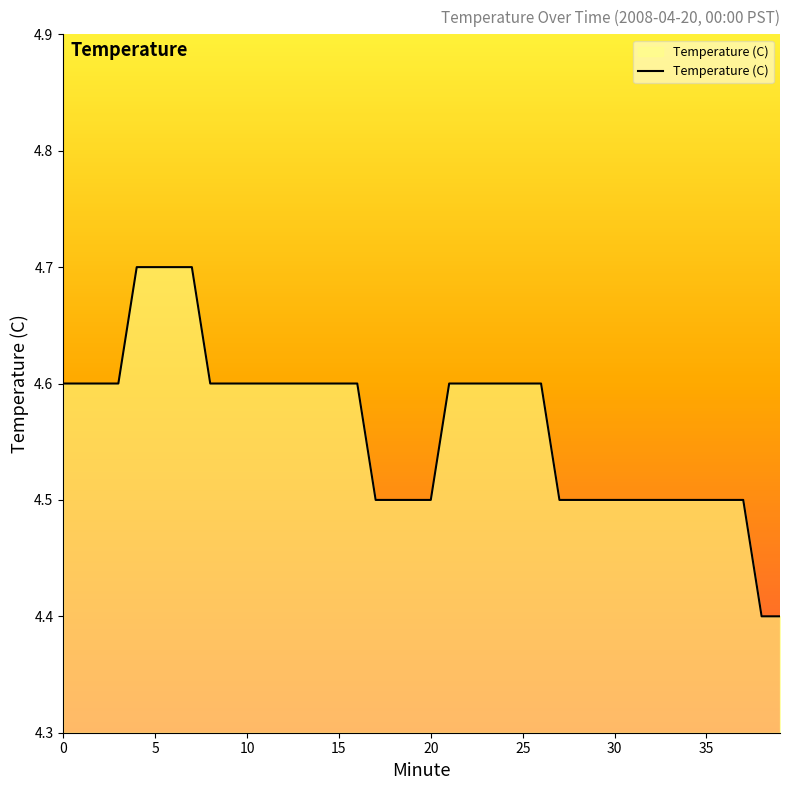

What is the difference between the maximum and minimum values?

0.3